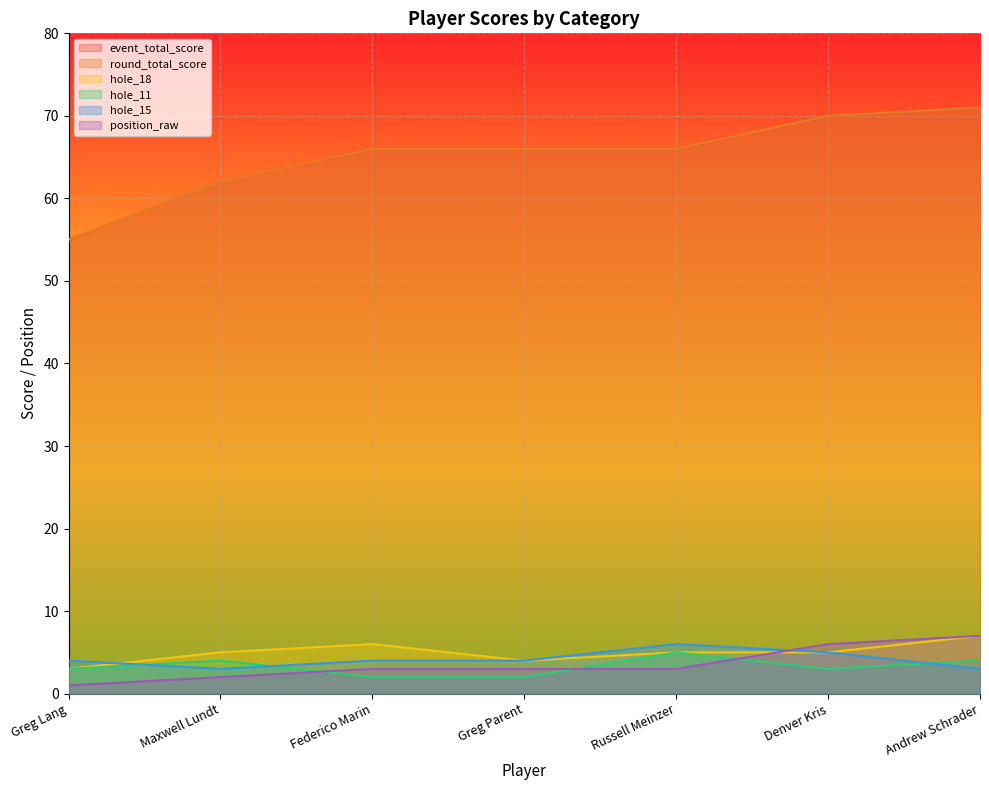

Reading right to left, what are all the values shown in this chart?

event_total_score: Andrew Schrader=71	Denver Kris=70	Russell Meinzer=66	Greg Parent=66	Federico Marin=66	Maxwell Lundt=62	Greg Lang=55
round_total_score: Andrew Schrader=71	Denver Kris=70	Russell Meinzer=66	Greg Parent=66	Federico Marin=66	Maxwell Lundt=62	Greg Lang=55
hole_18: Andrew Schrader=7	Denver Kris=5	Russell Meinzer=5	Greg Parent=4	Federico Marin=6	Maxwell Lundt=5	Greg Lang=3
hole_11: Andrew Schrader=4	Denver Kris=3	Russell Meinzer=5	Greg Parent=2	Federico Marin=2	Maxwell Lundt=4	Greg Lang=3
hole_15: Andrew Schrader=3	Denver Kris=5	Russell Meinzer=6	Greg Parent=4	Federico Marin=4	Maxwell Lundt=3	Greg Lang=4
position_raw: Andrew Schrader=7	Denver Kris=6	Russell Meinzer=3	Greg Parent=3	Federico Marin=3	Maxwell Lundt=2	Greg Lang=1